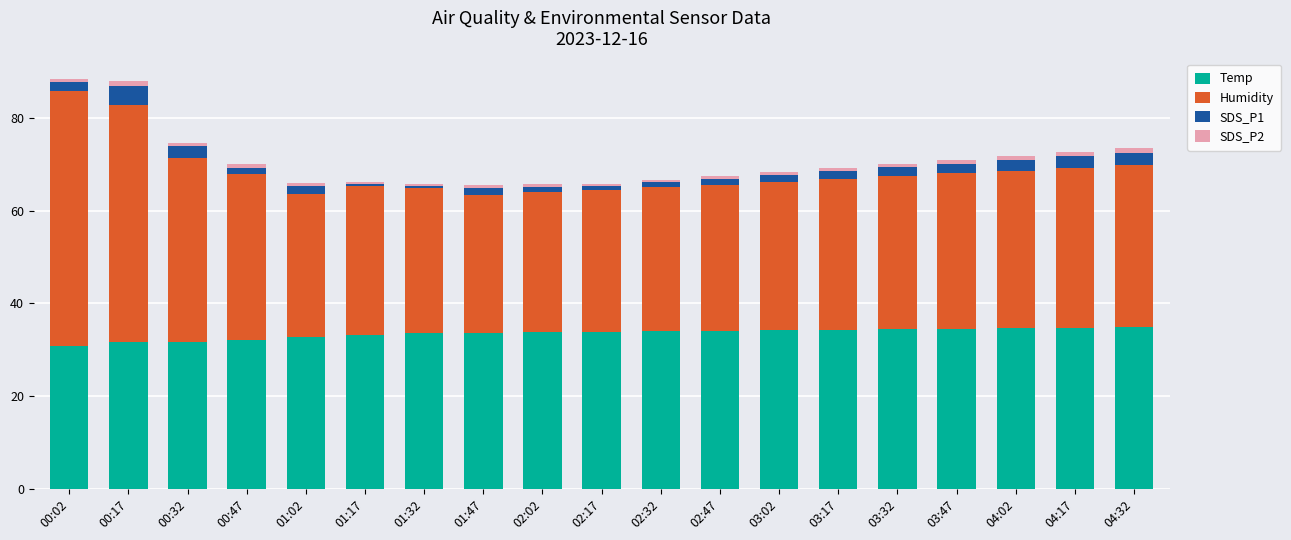

What is the highest value of the Temp series?

34.8